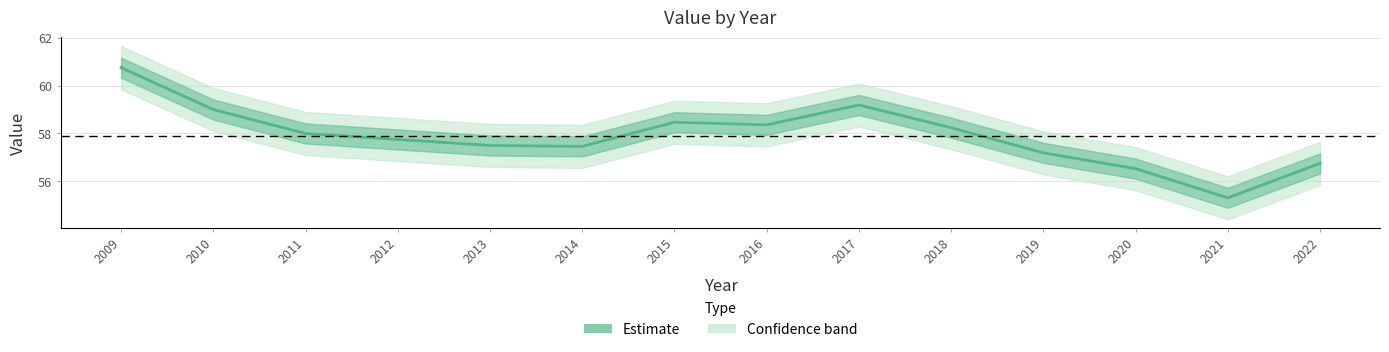

The chart shows a value of 59.2 at 2017. True or false?

True